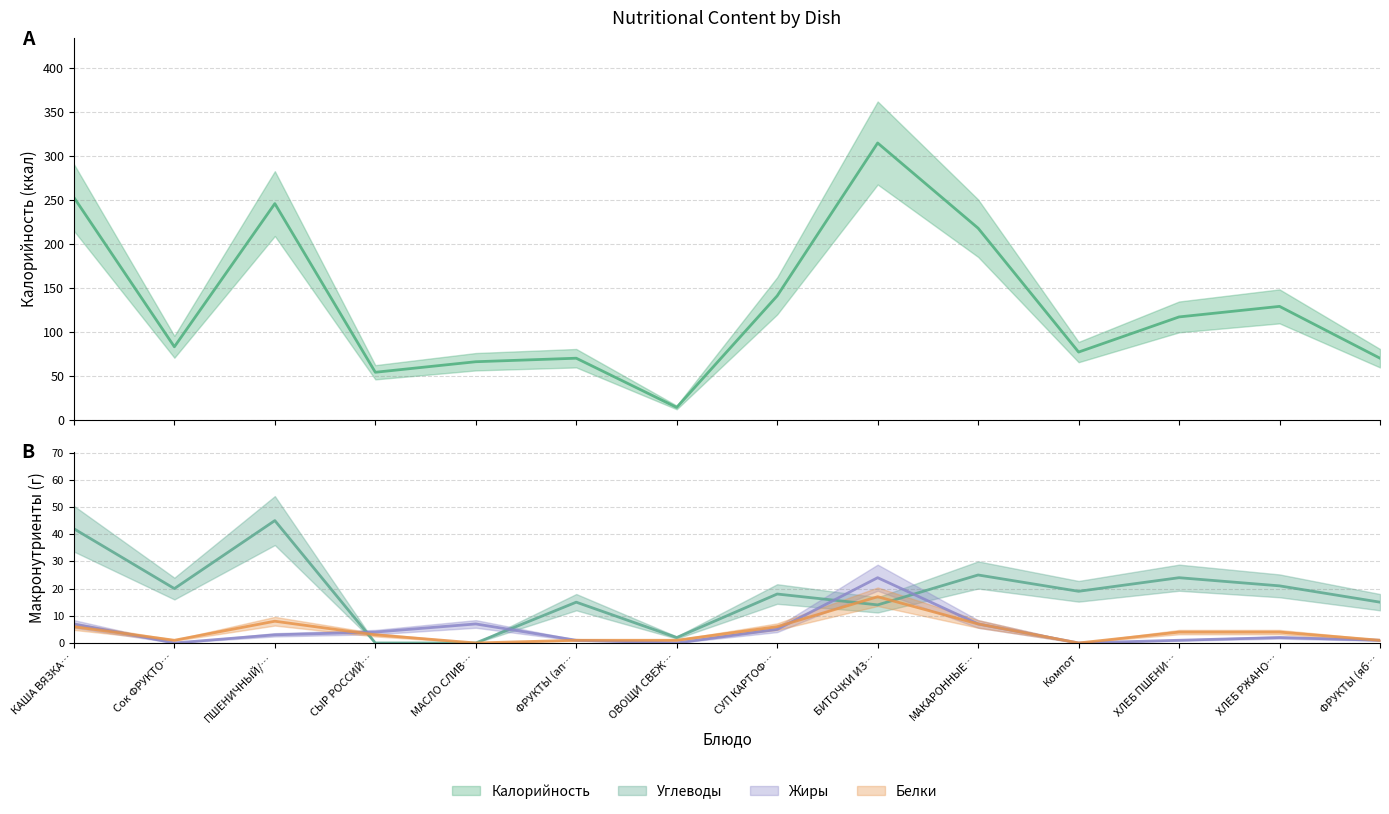

How many lines are shown in the chart?

4